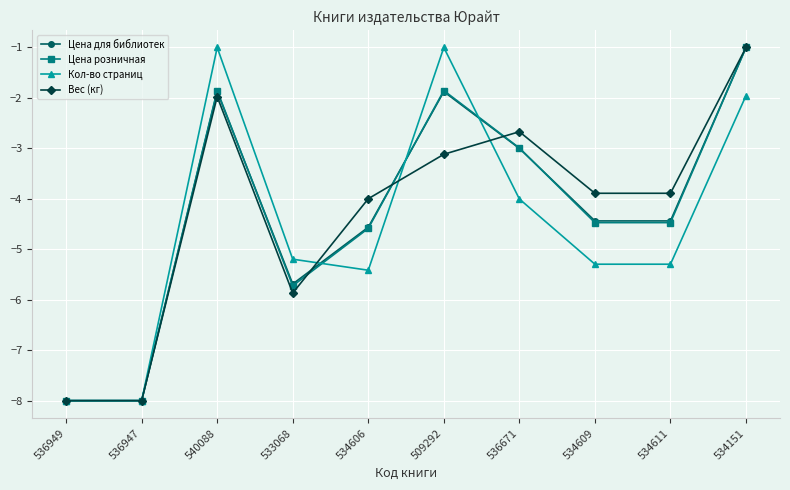

What position from the left is 536671?

7